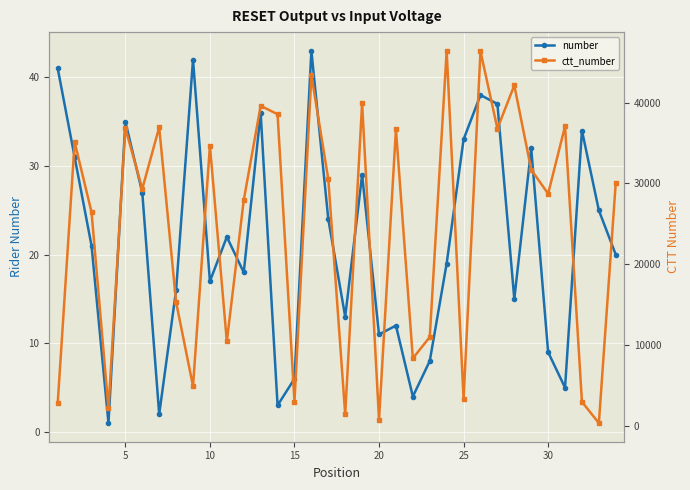

What is the spread (max minus min) of values at 30?

36930